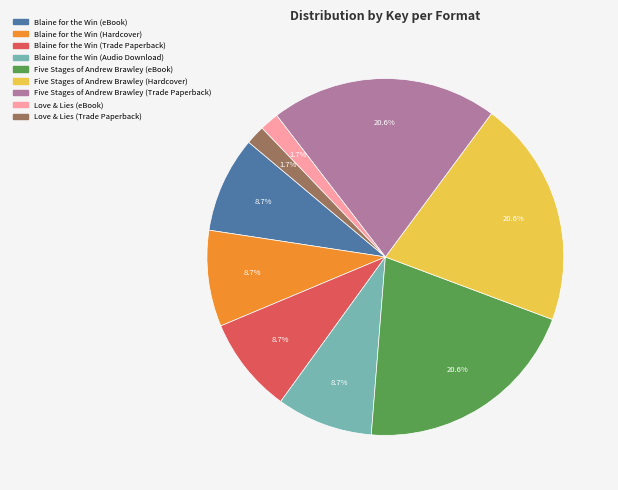

To the nearest percent, what is the average slice percentage?

11%